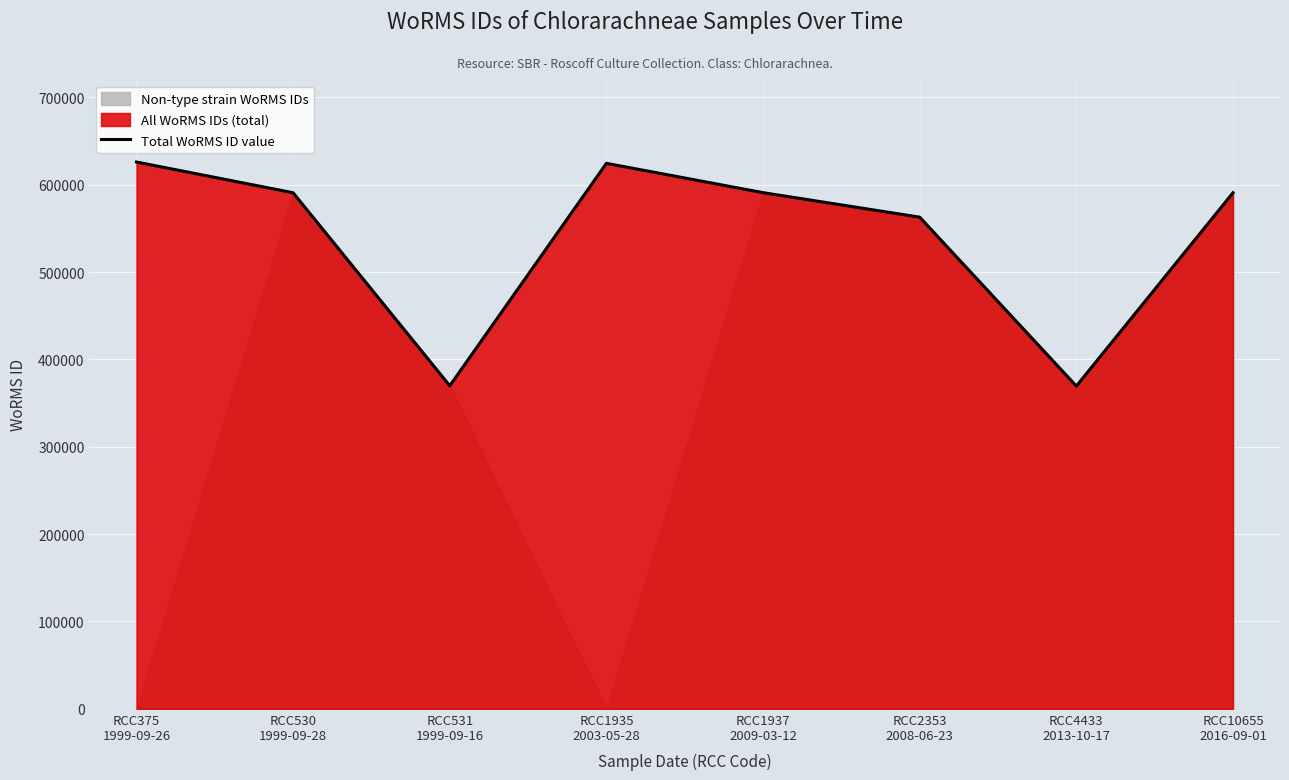

Which label corresponds to the largest value in the chart?

RCC375
1999-09-26